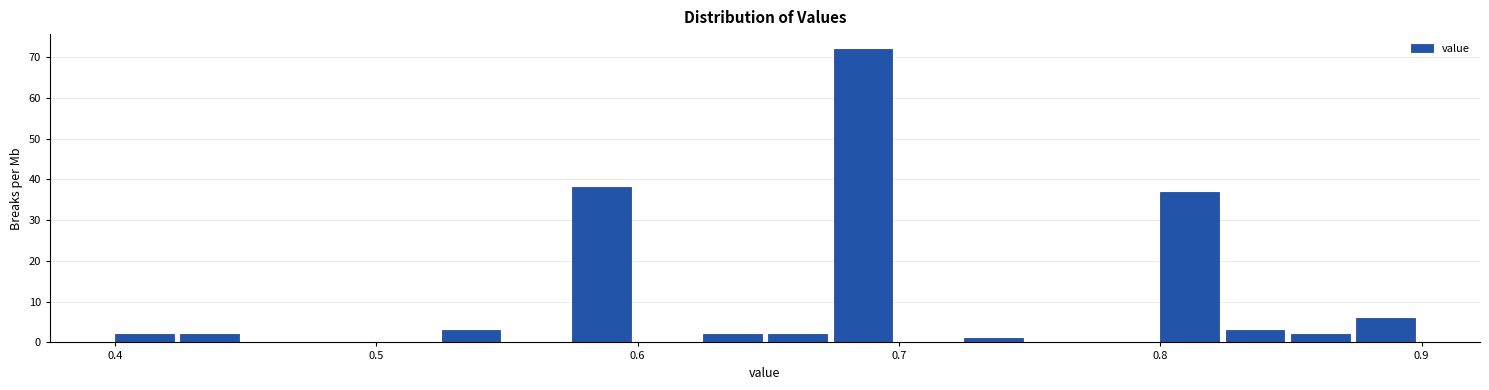

Read against the x-axis, roughly where is the centre of the tallest bar?

0.69